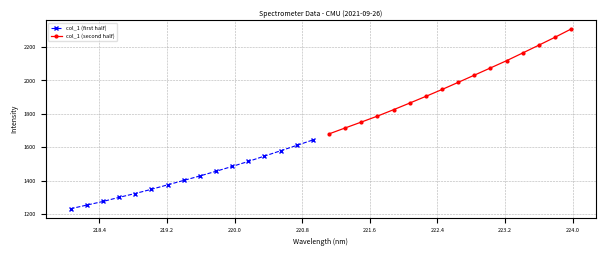

What is the difference between the second highest and minimum values in the col_1 (first half) series?

379.7